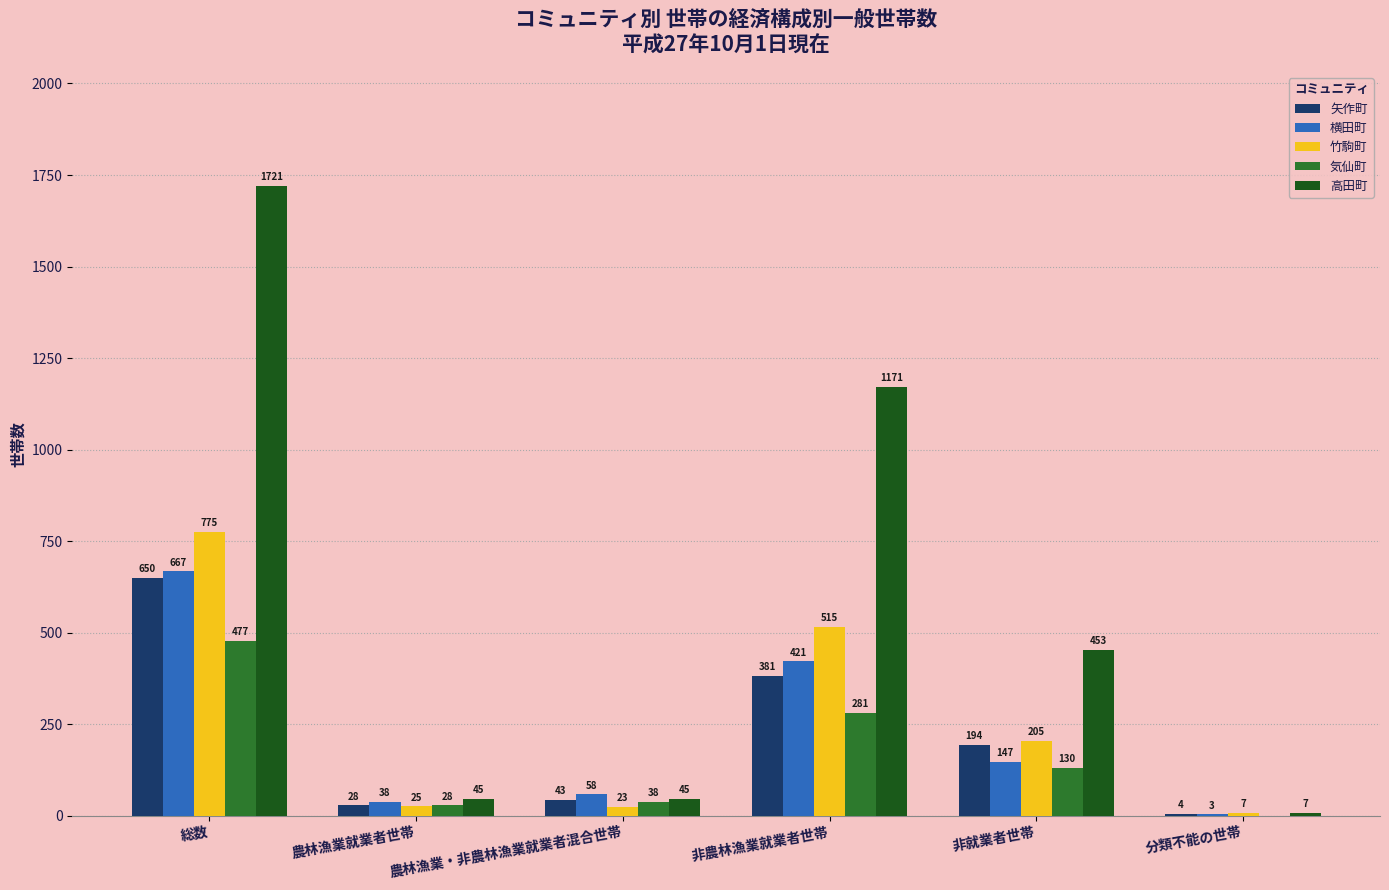

How many positive values does the 気仙町 series have?

5